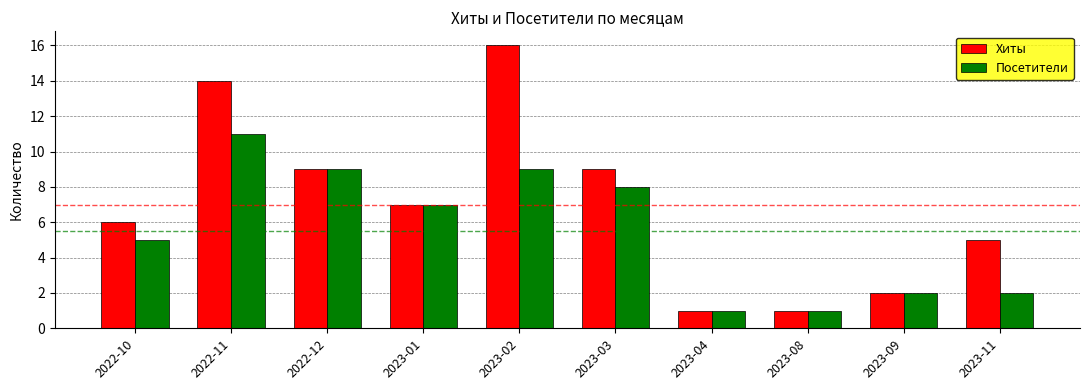

What is the label of the 6th bar from the left?

2023-03